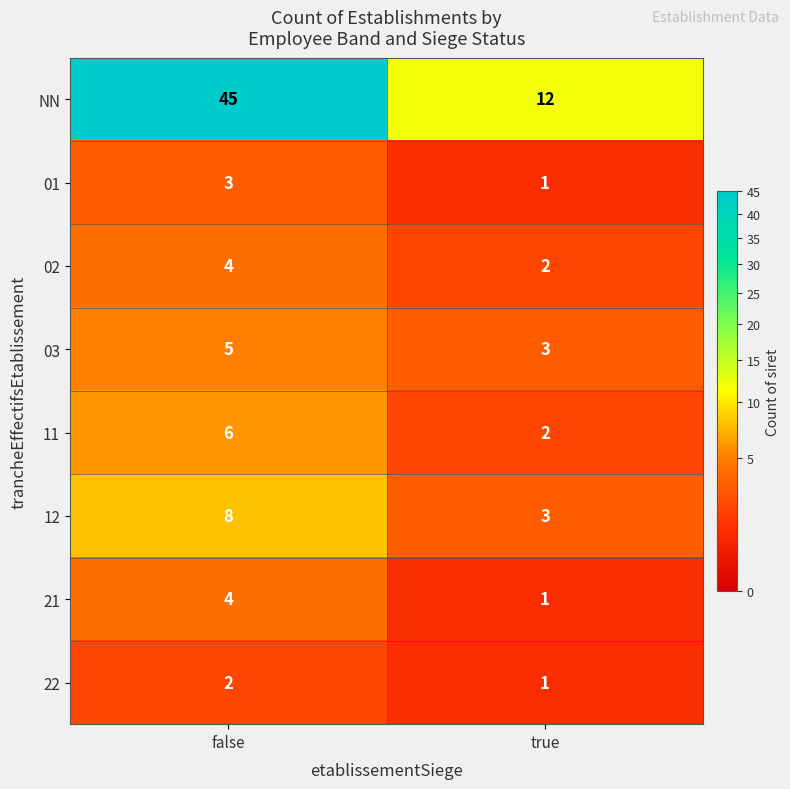

Which series changed the most between false and true?

NN